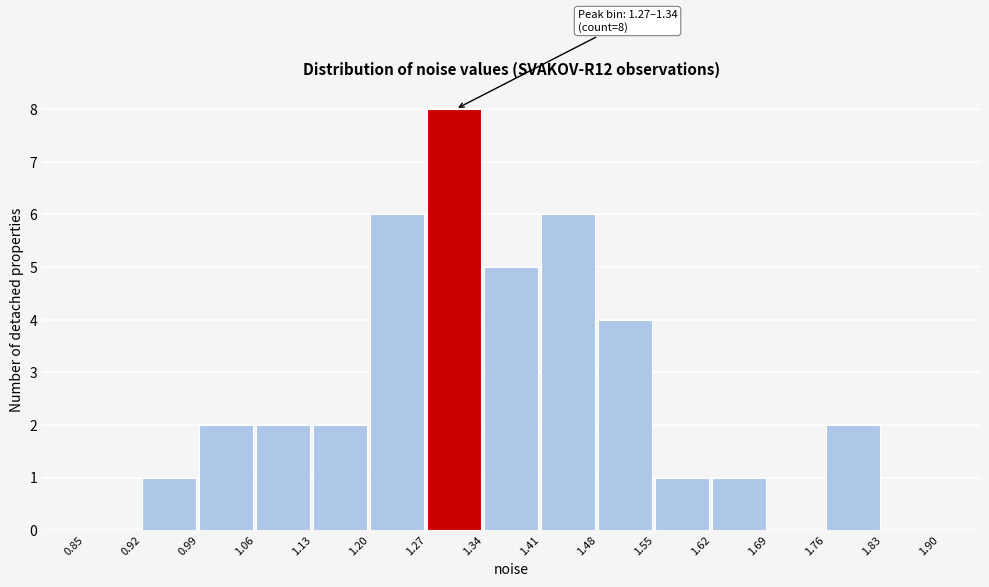

Which range on the x-axis has the tallest bar?

1.27 to 1.34